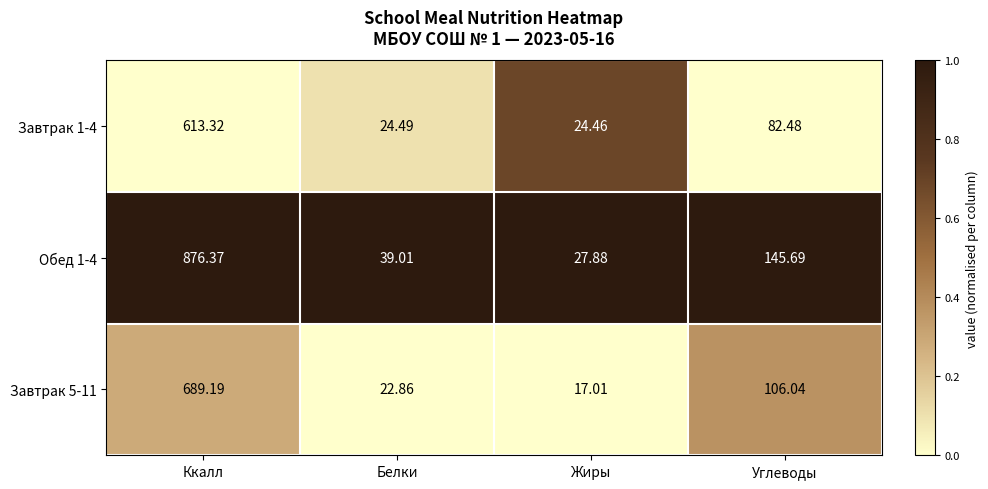

List the series in order of their peak value, highest first.

Обед 1-4, Завтрак 5-11, Завтрак 1-4